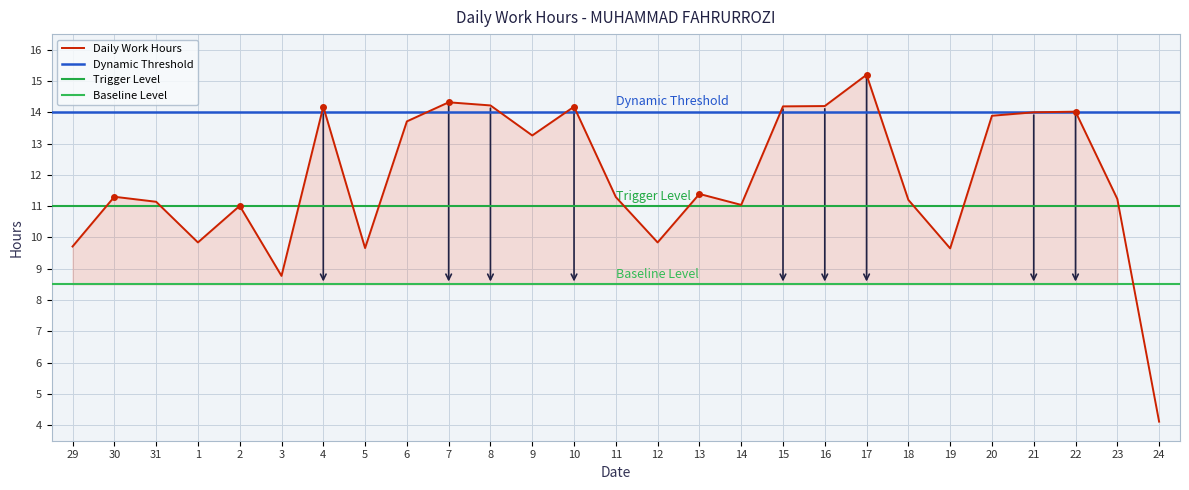

Where is the first local maximum?

30